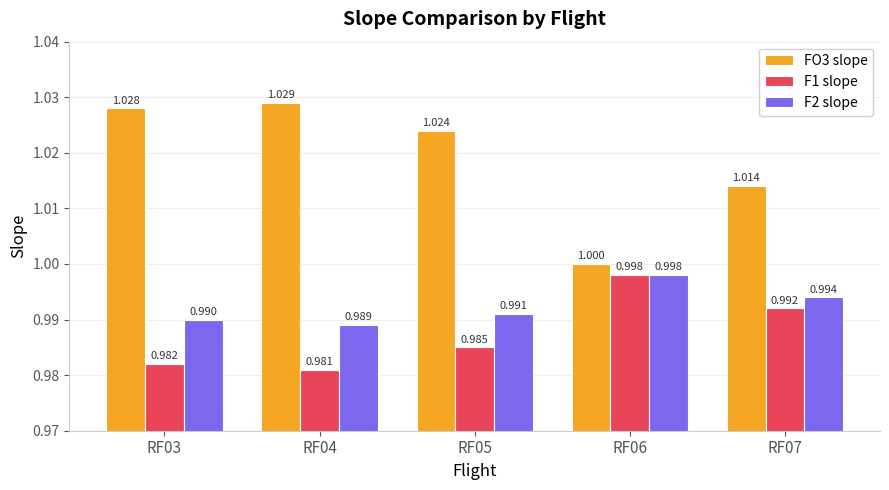

What is the sum of all F1 slope values?

4.9